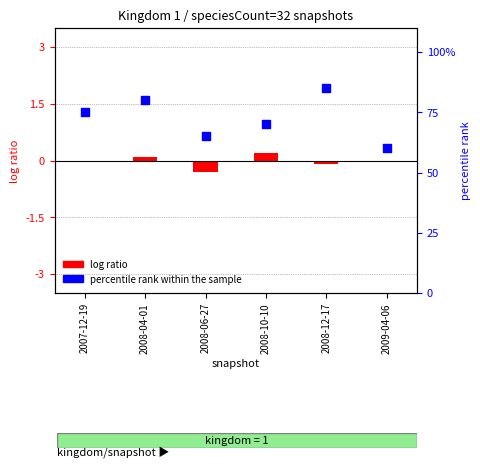

What is the total value across all series at 2007-12-19?

75.0